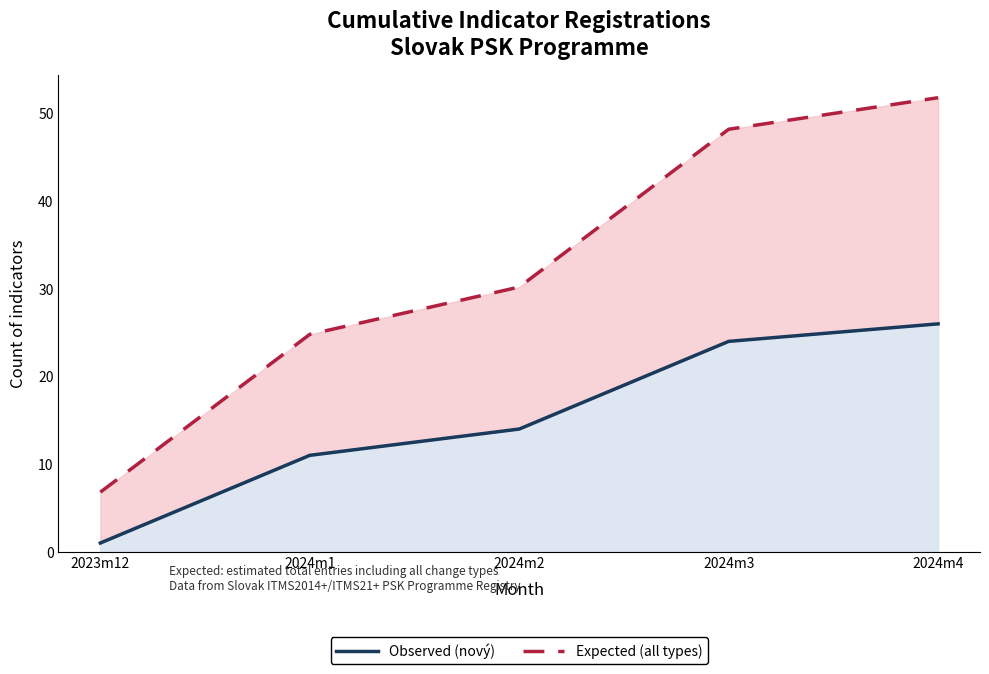

Rank the categories by Observed (nový) value from lowest to highest.

2023m12, 2024m1, 2024m2, 2024m3, 2024m4